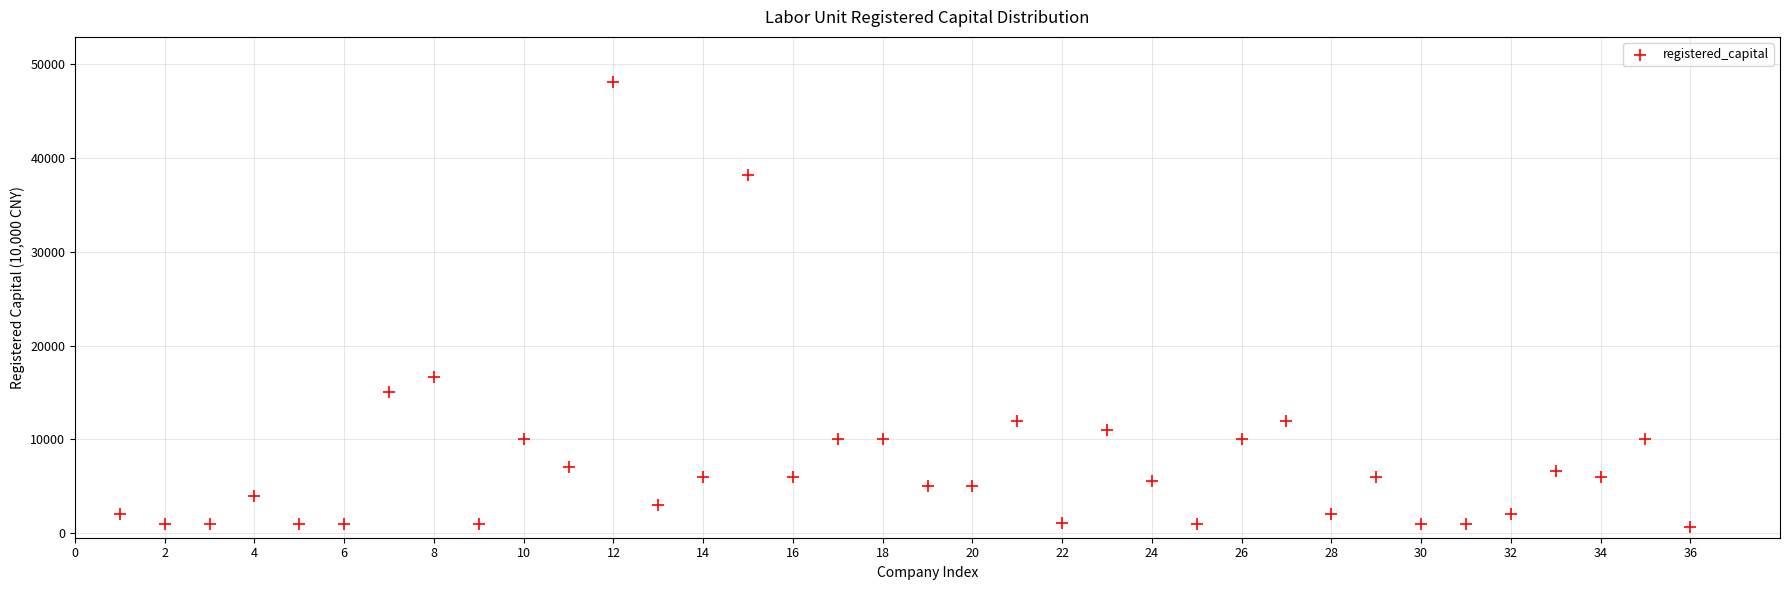

What Y value in the scatter plot is closest to 24364?

16700